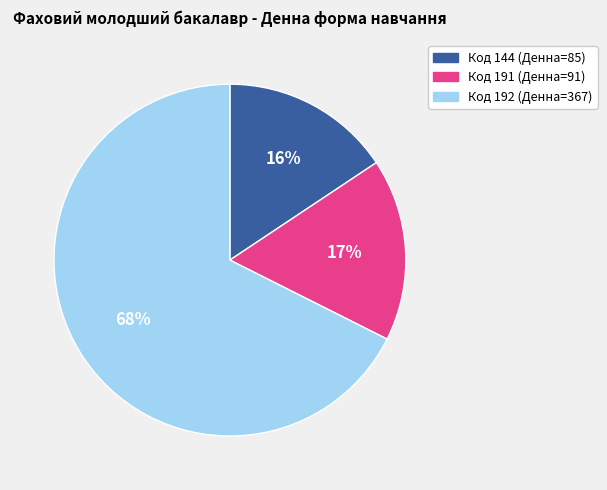

To the nearest percent, what is the average slice percentage?

33%